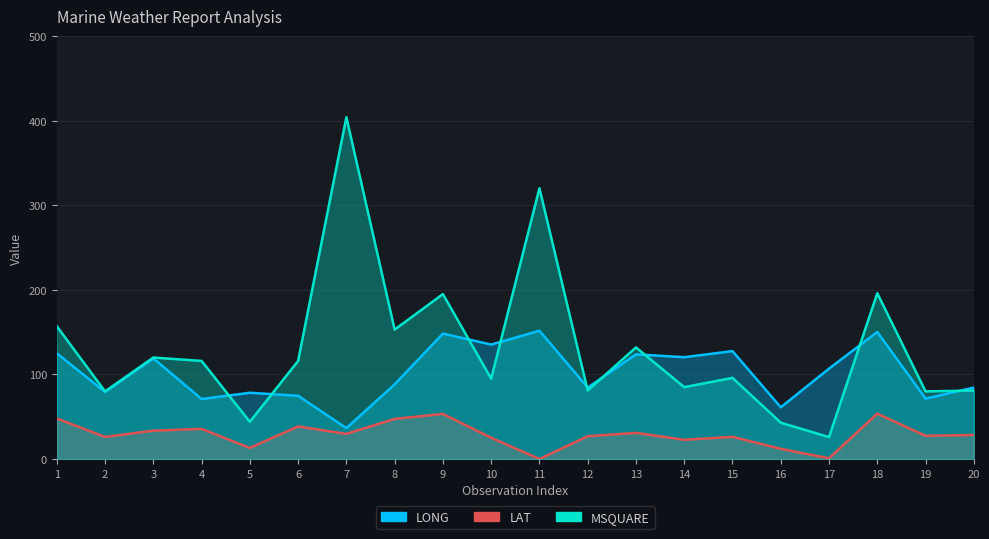

List the series in order of their peak value, lowest first.

LAT, LONG, MSQUARE